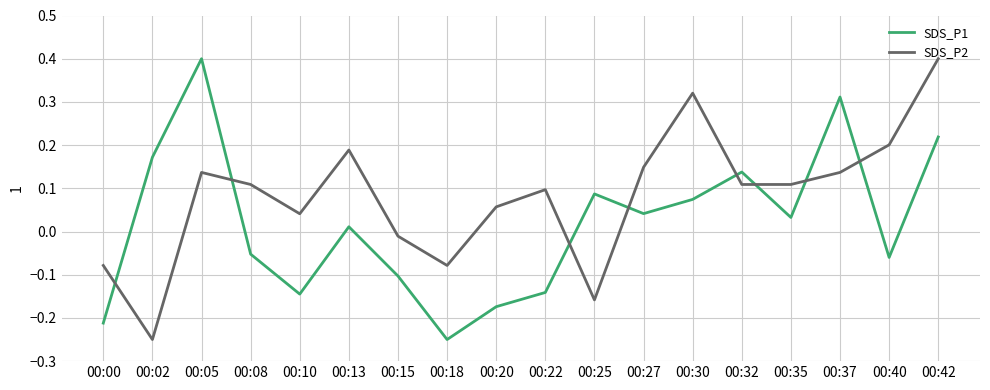

True or false: SDS_P1 has a value of 0.1 at 00:30.

True